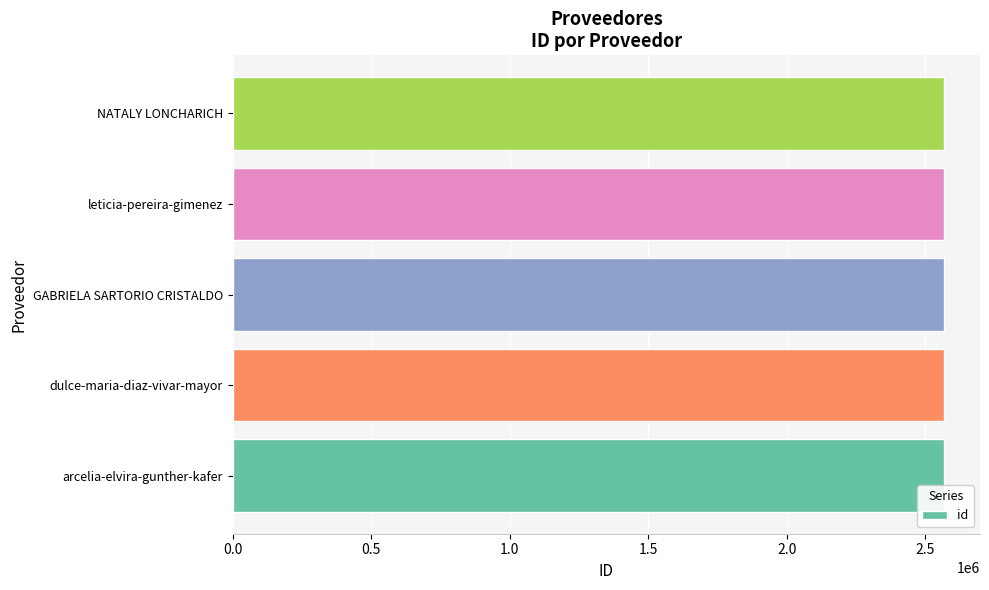

The value at arcelia-elvira-gunther-kafer is 1168676. True or false?

False